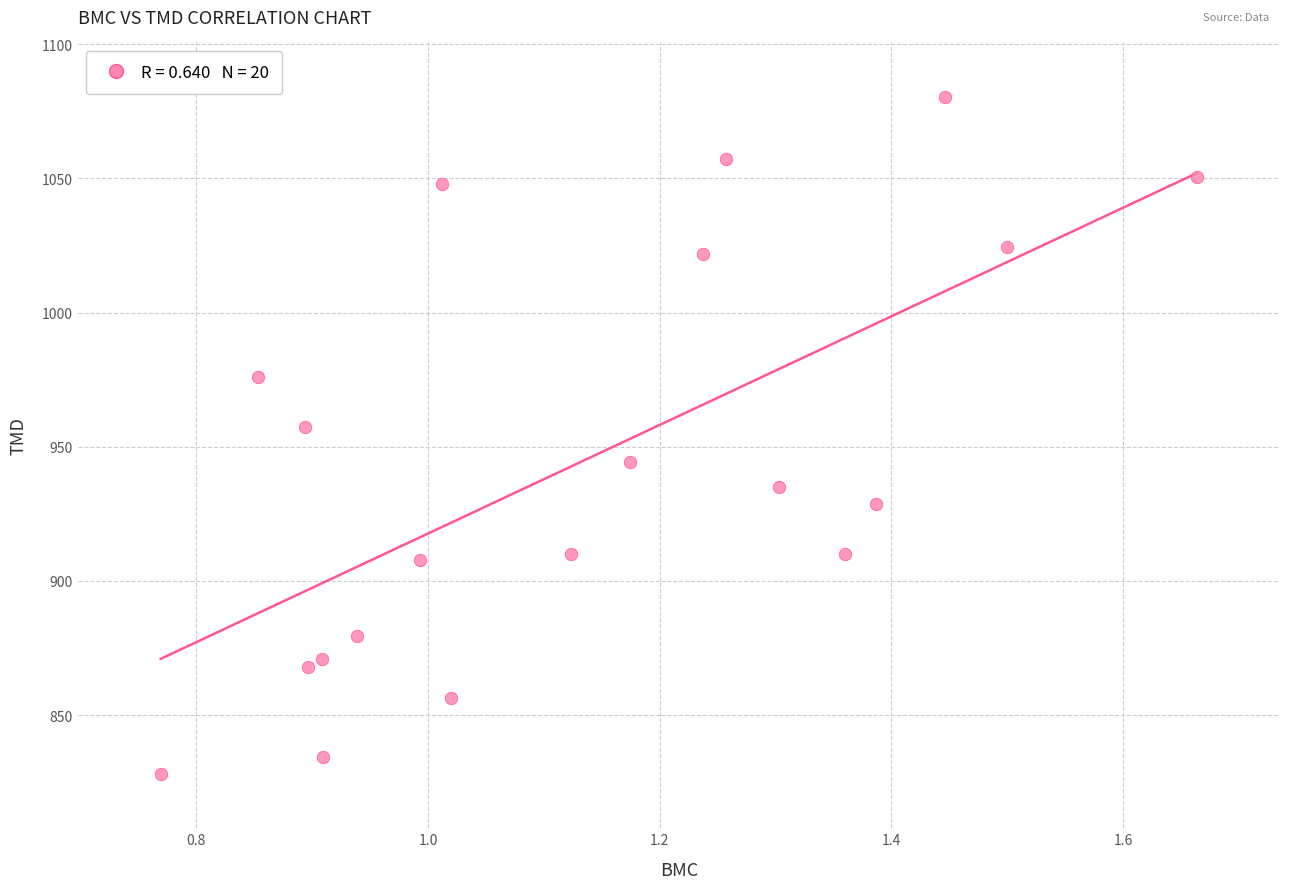

What is the range of X values (max minus min)?

0.9